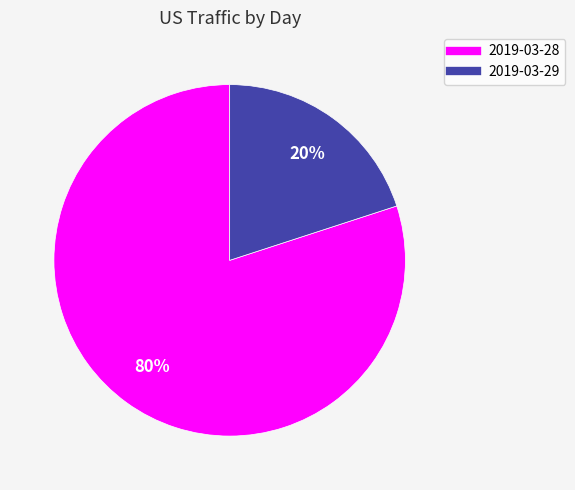

Which category has the smallest portion of the pie?

2019-03-29